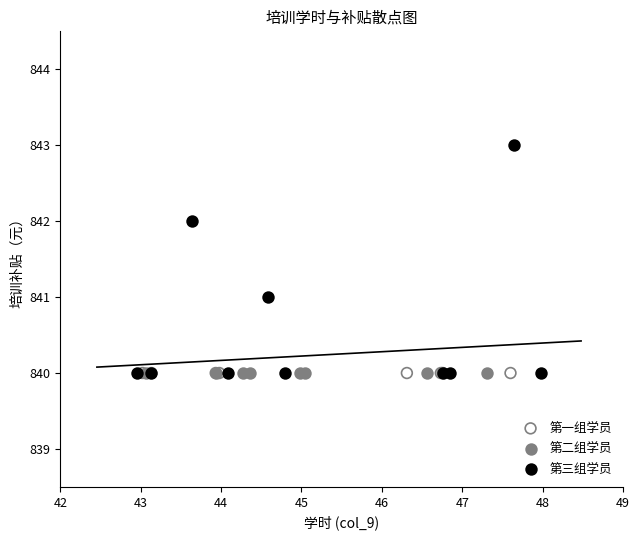

Which series contains the highest Y value?

第三组学员